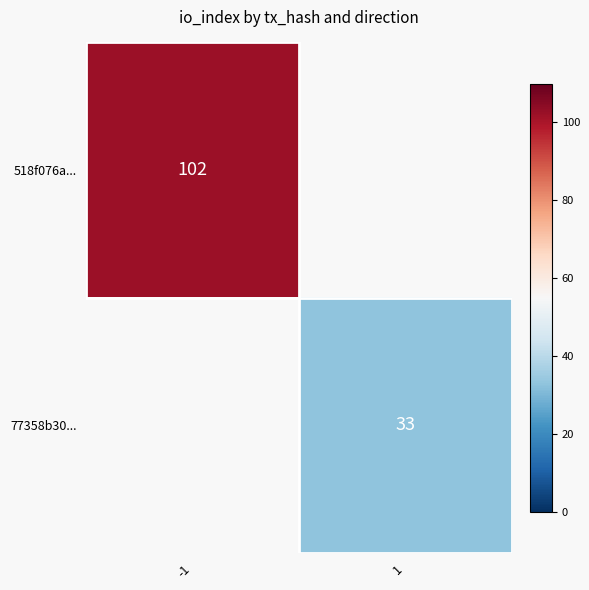

The 77358b30... series shows 20 at 1. True or false?

False